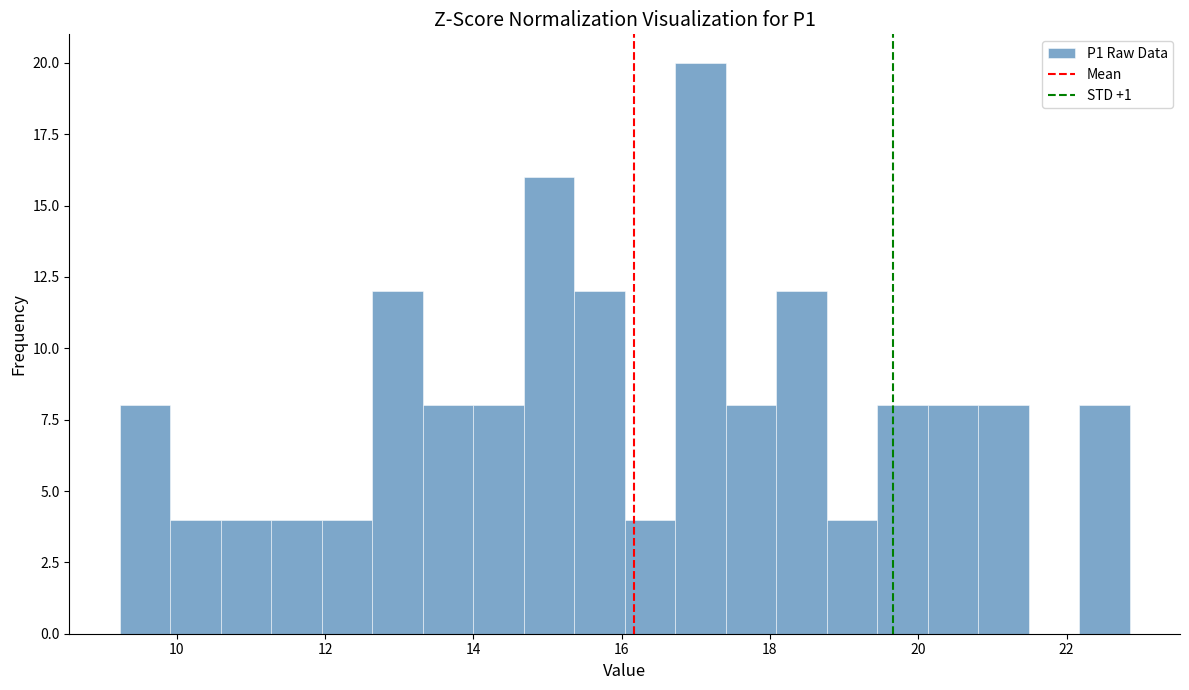

Read against the x-axis, roughly where is the centre of the tallest bar?

17.0